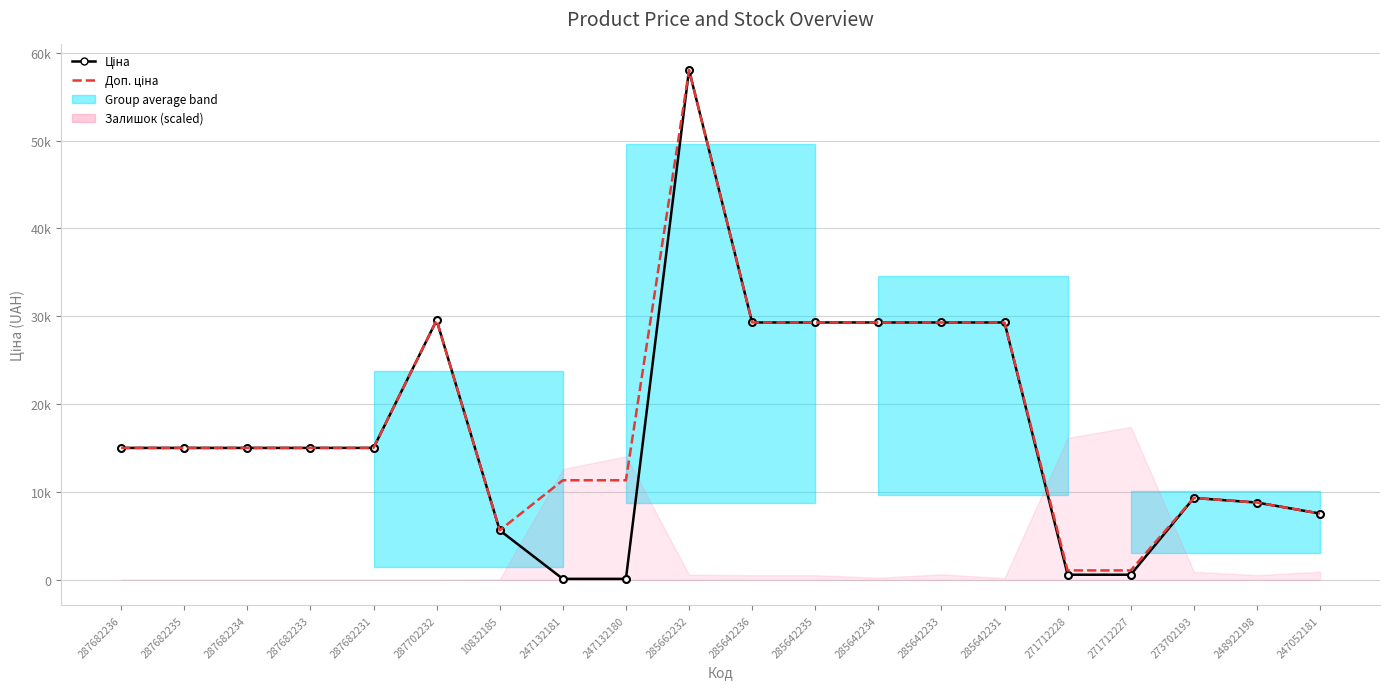

Which category has the highest value in the Доп. ціна series?

285662232